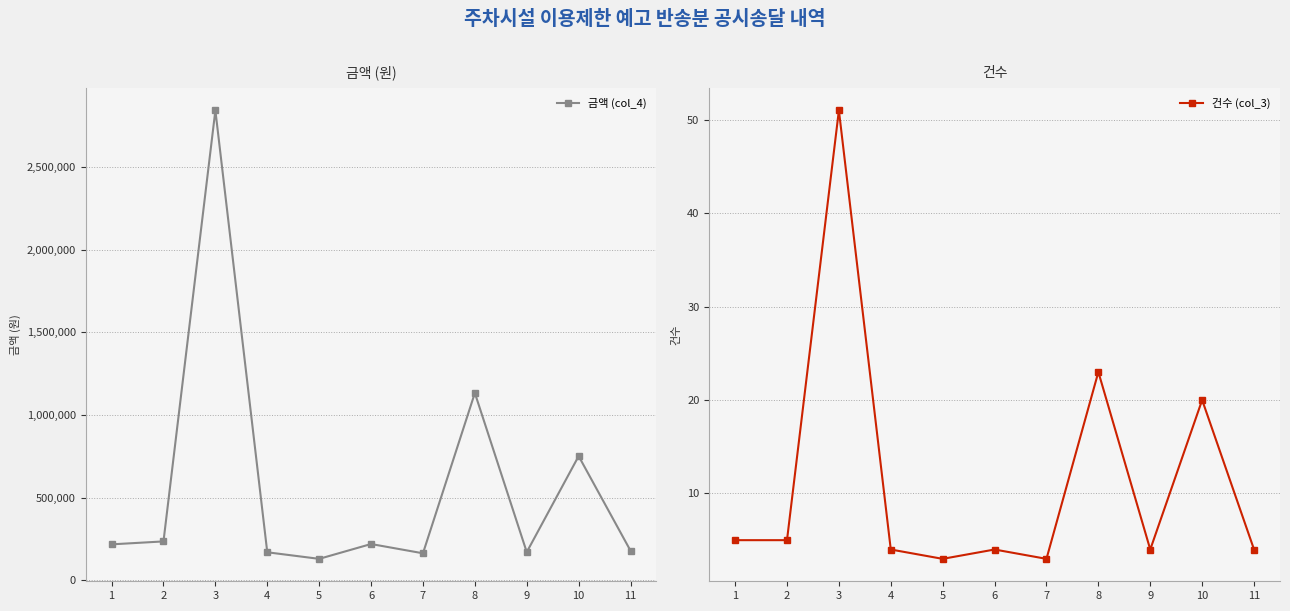

Reading left to right, transcribe all the data shown in this chart.

금액 (col_4): 218480	236240	2842800	170560	130800	220480	164400	1133760	171520	752080	179680
건수 (col_3): 5	5	51	4	3	4	3	23	4	20	4